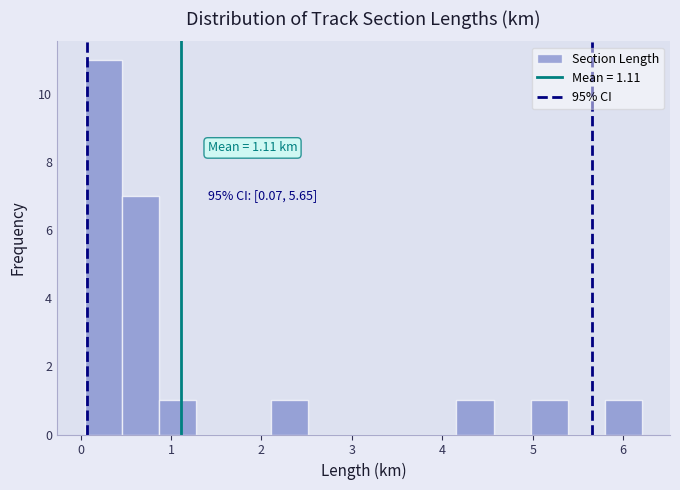

Which range on the x-axis has the tallest bar?

0.0 to 0.5